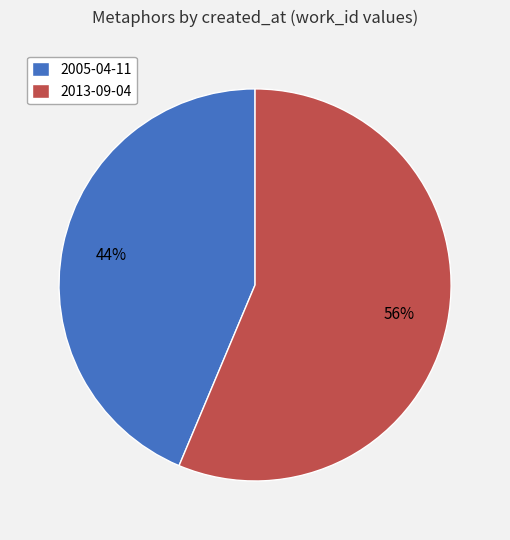

Is it true that 2005-04-11 is 36% of the pie?

False